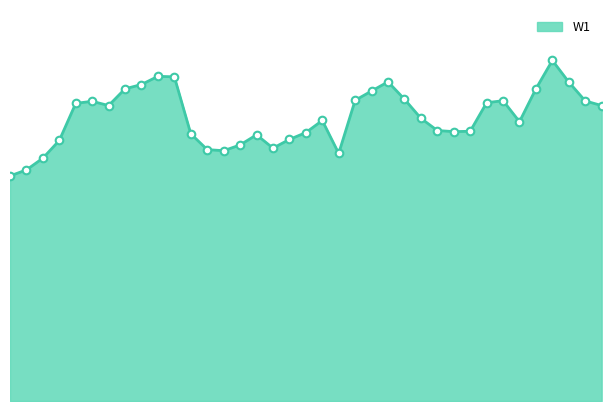

Does the chart have visible grid lines?

No